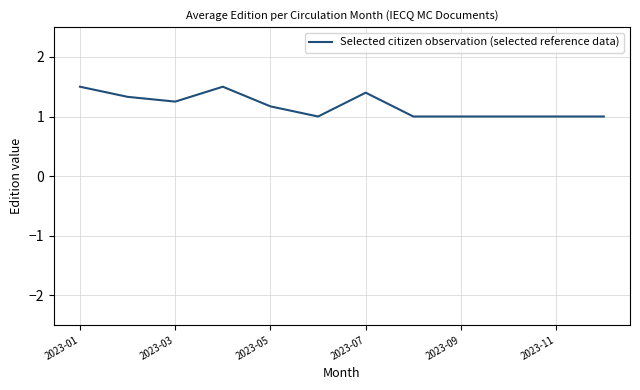

What is the smallest value displayed?

1.0